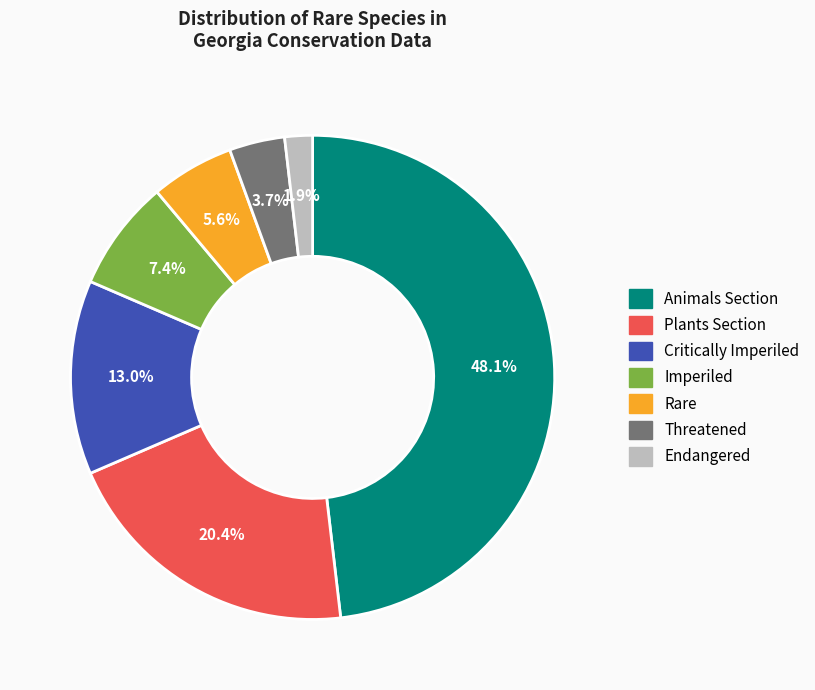

Is there a majority slice in this chart?

No